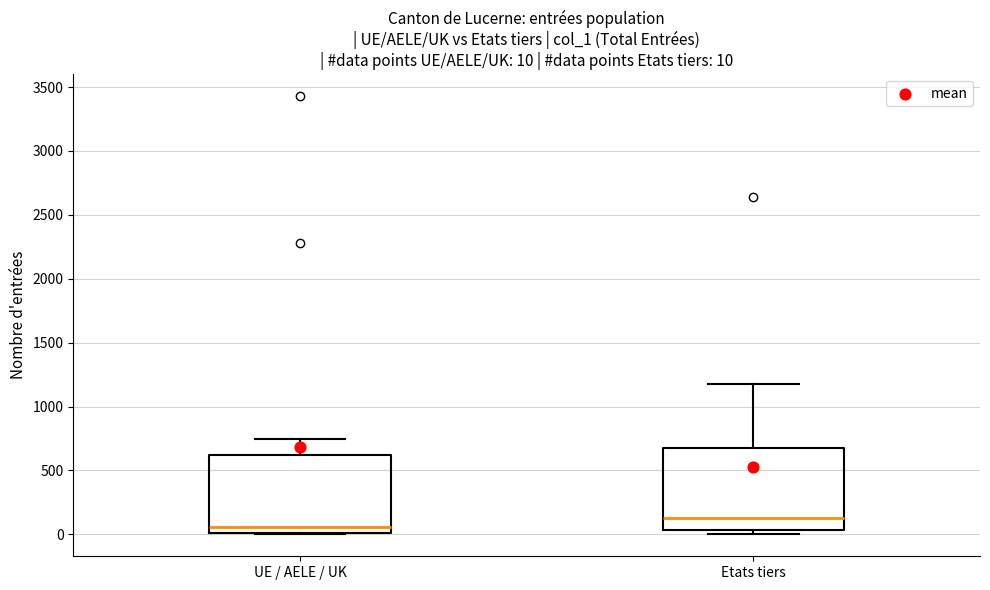

Which box has the highest median line?

Etats tiers